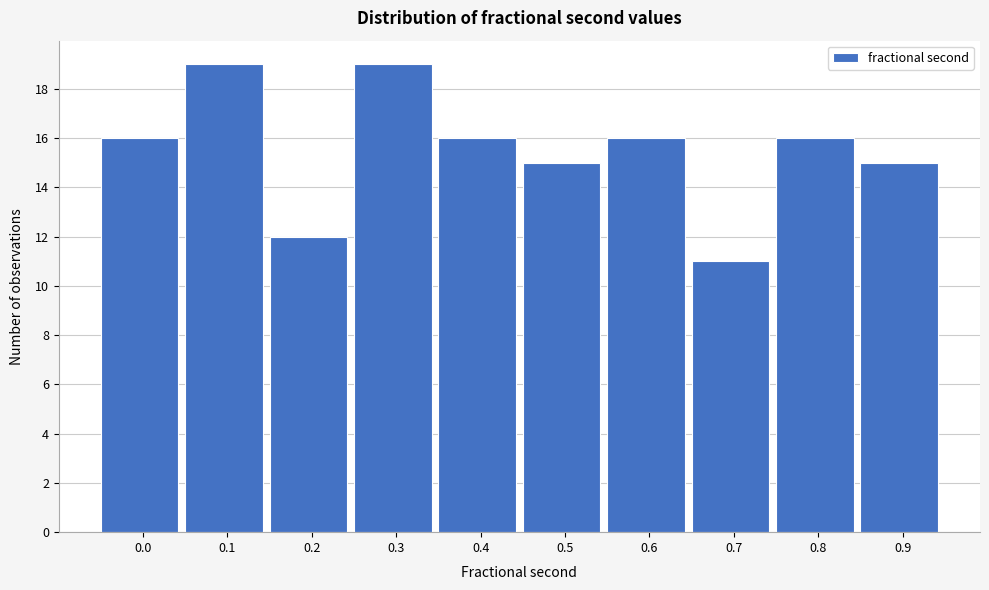

Reading right to left, list all the values displayed in this chart.

15	16	11	16	15	16	19	12	19	16